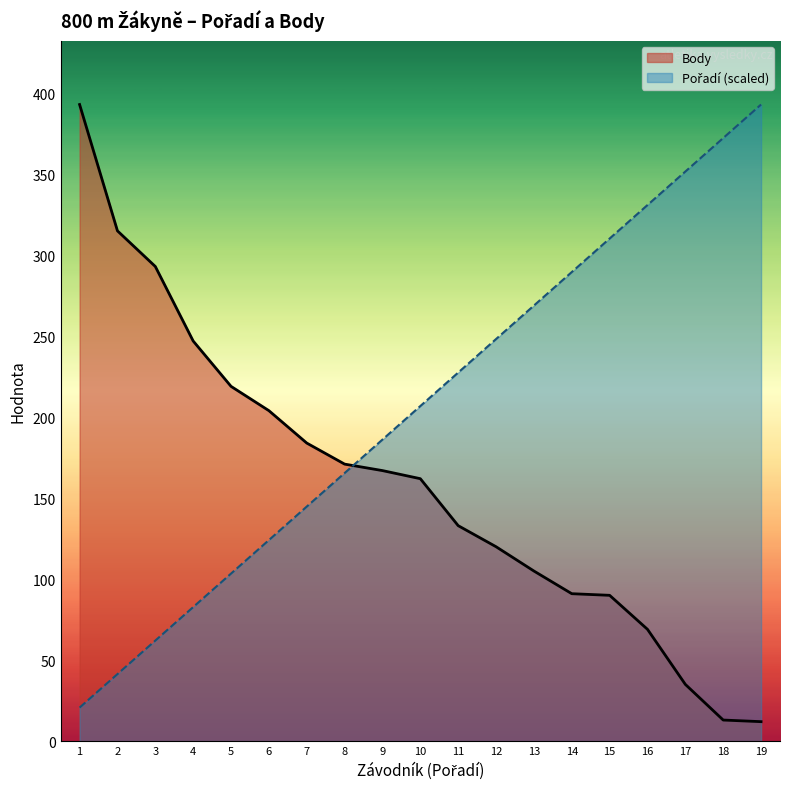

Rank the series by their maximum value, from highest to lowest.

Pořadí, Body